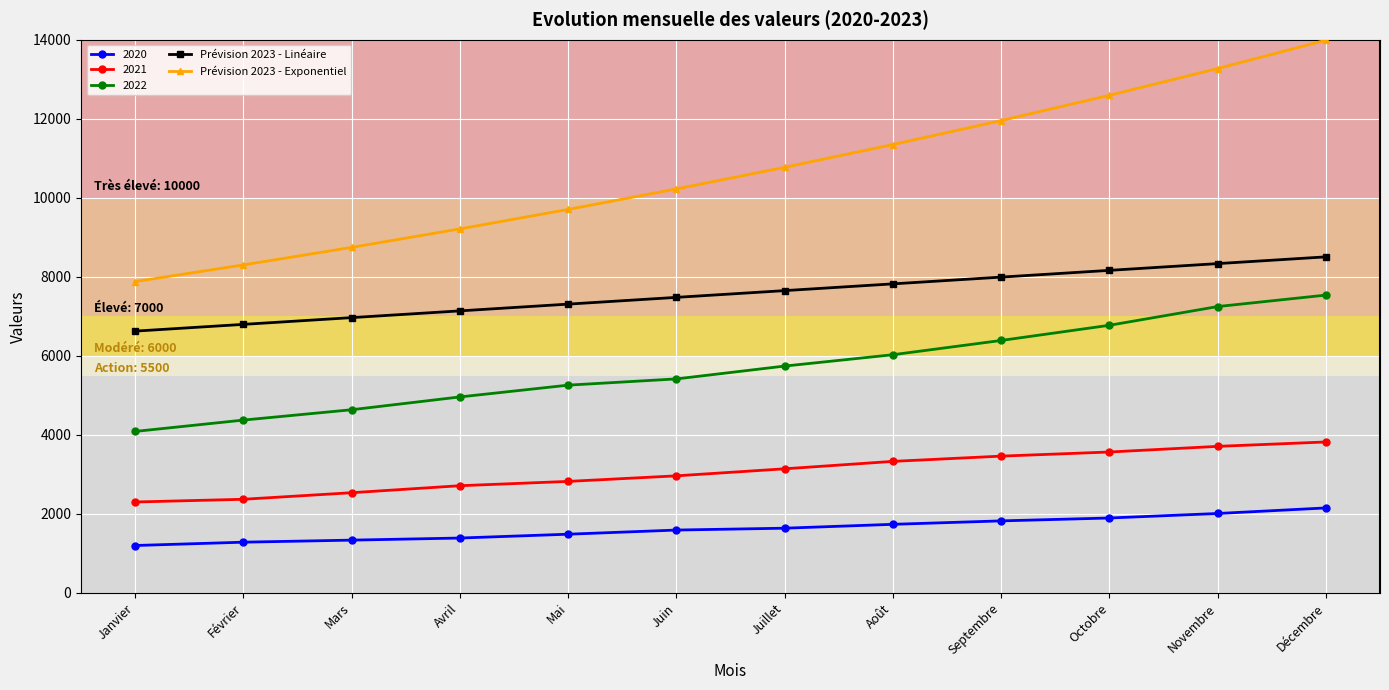

What position from the left is Septembre?

9